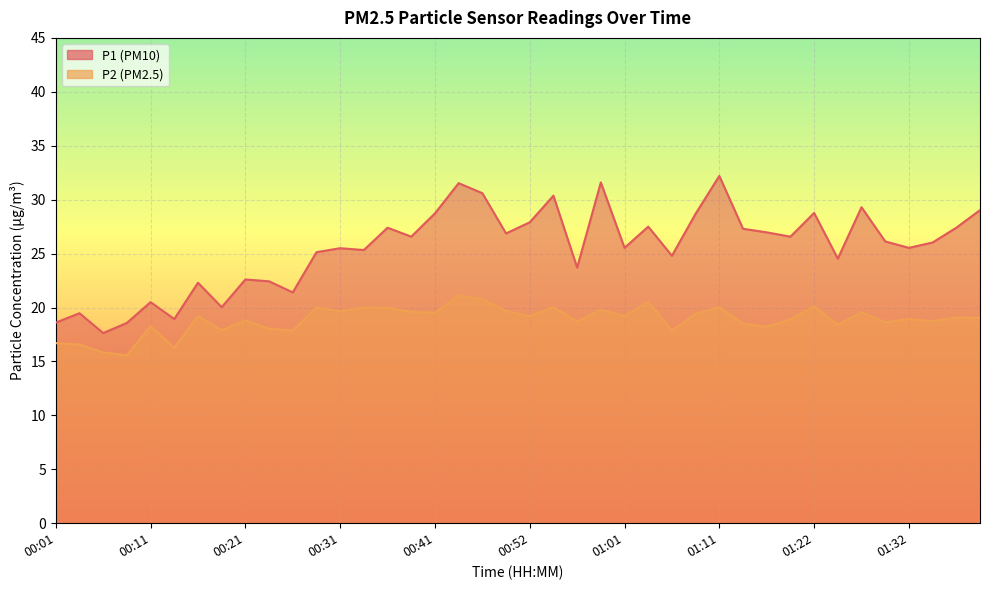

Count the number of data series in this chart.

2